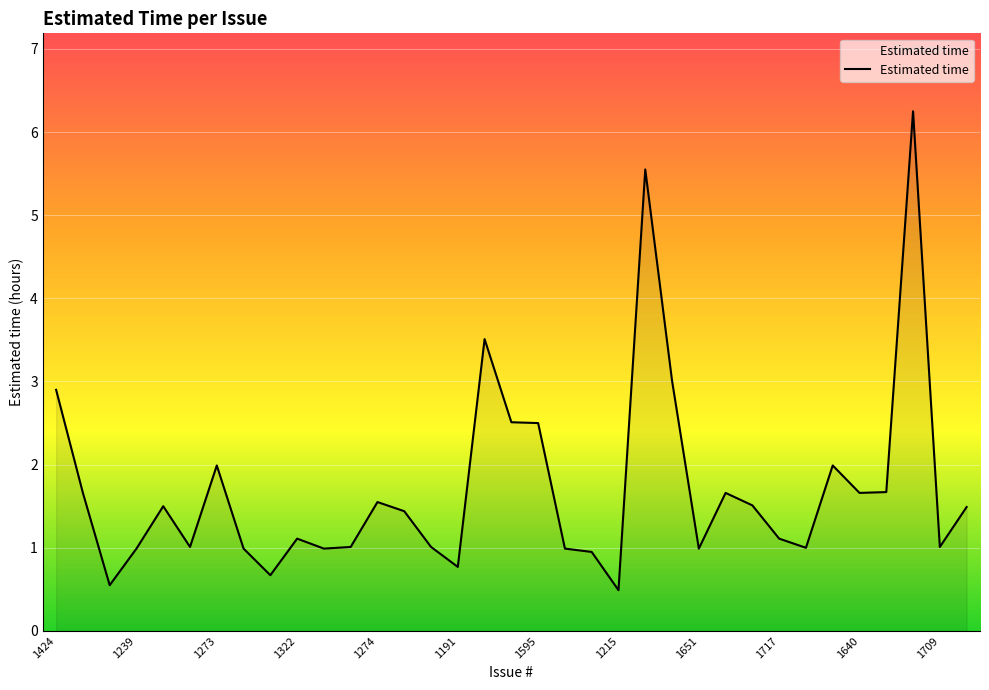

What is the difference between the maximum and minimum values?

5.8